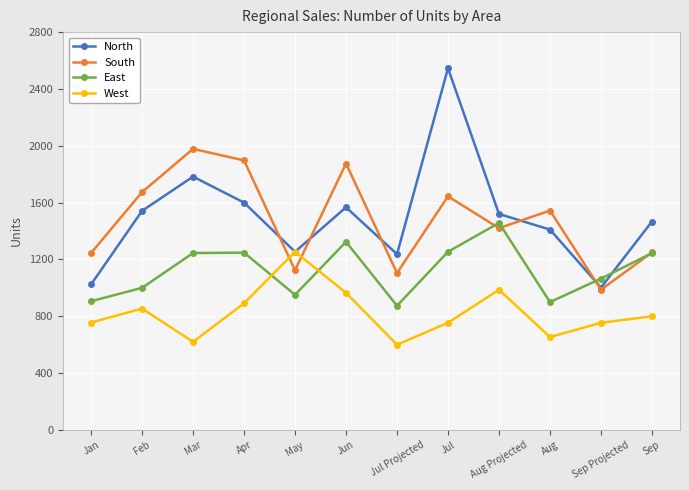

True or false: West and East intersect in this chart.

True